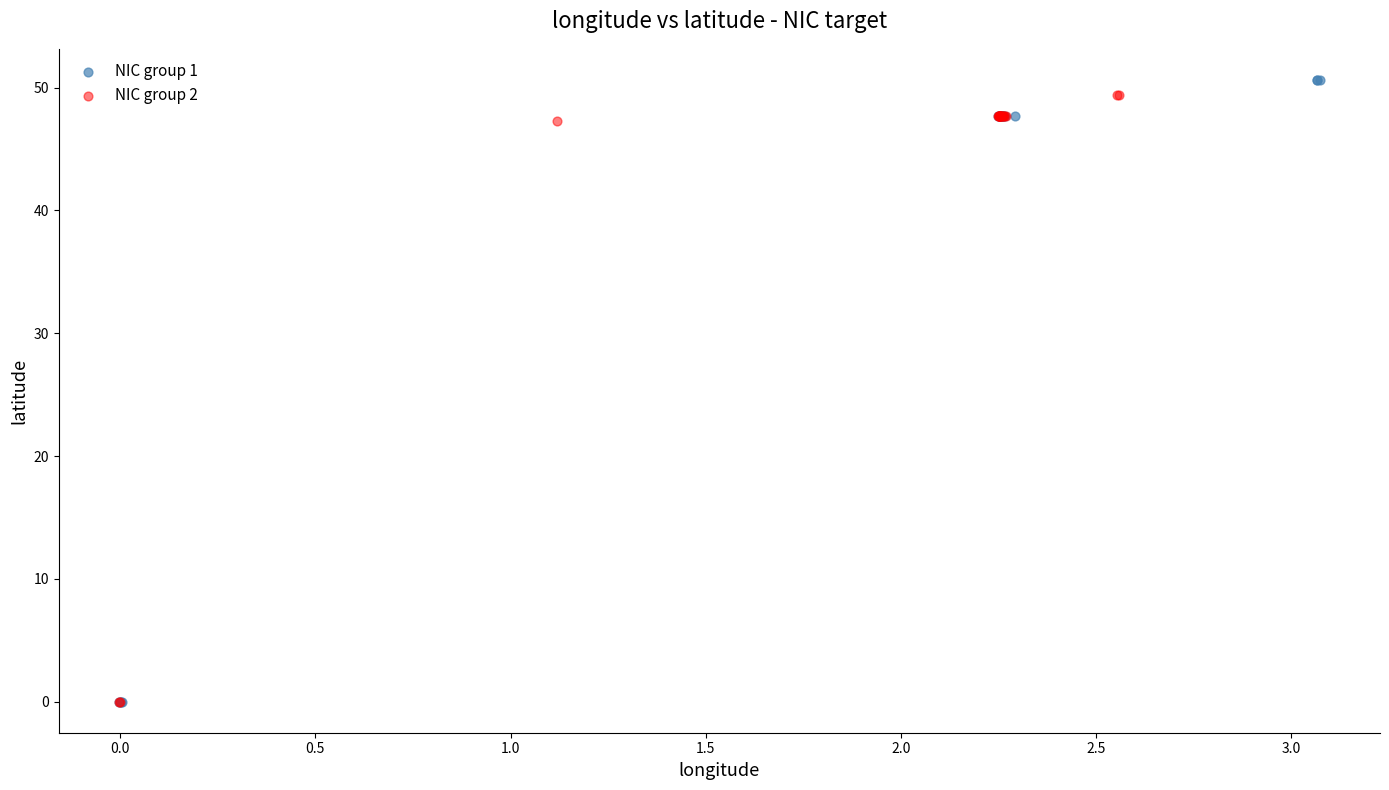

What are all the series names shown in the legend?

NIC group 1, NIC group 2